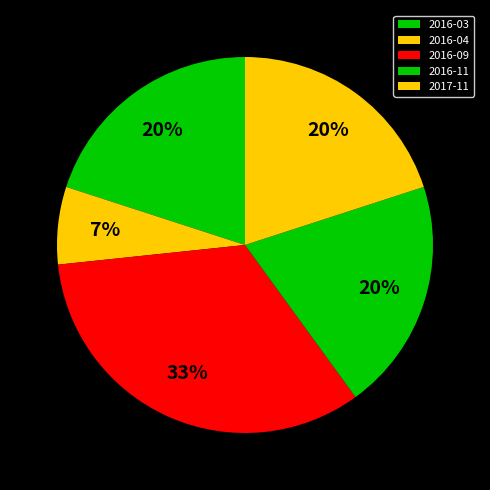

Is it true that 2016-04 is 7% of the pie?

True